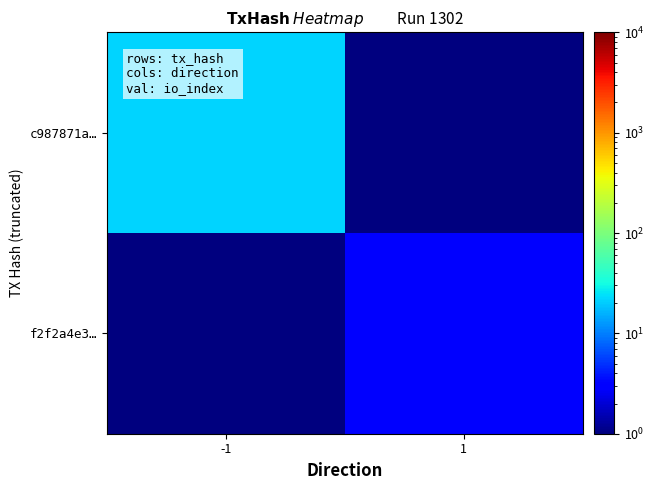

What is the total value across all series at -1?

22.1